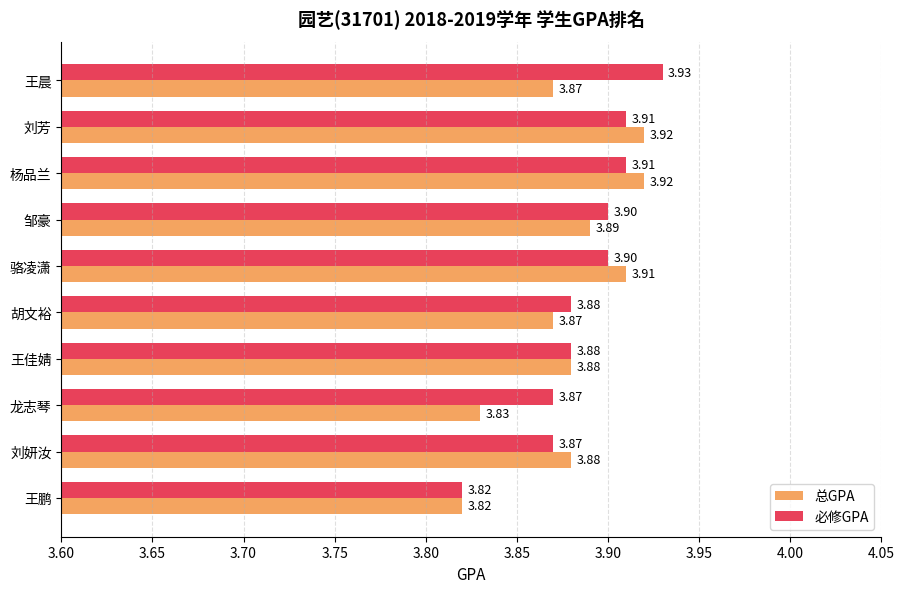

What are all the series names shown in the legend?

总GPA, 必修GPA